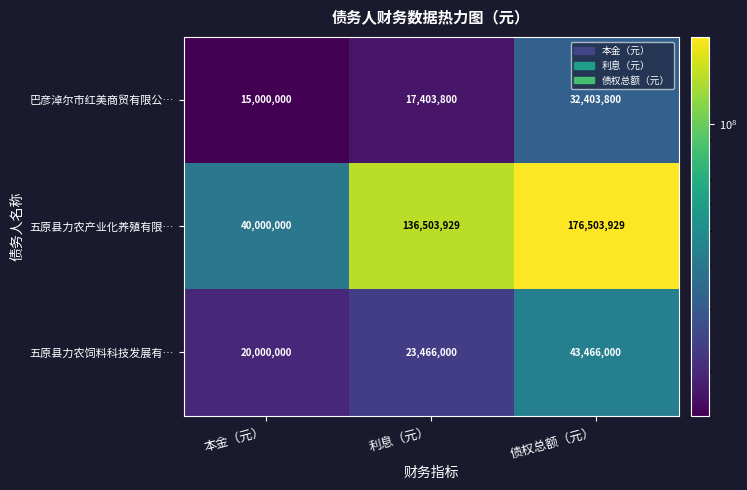

What value does the 五原县力农产业化养殖有限… series have at 债权总额（元）, to the nearest 100?

176503900